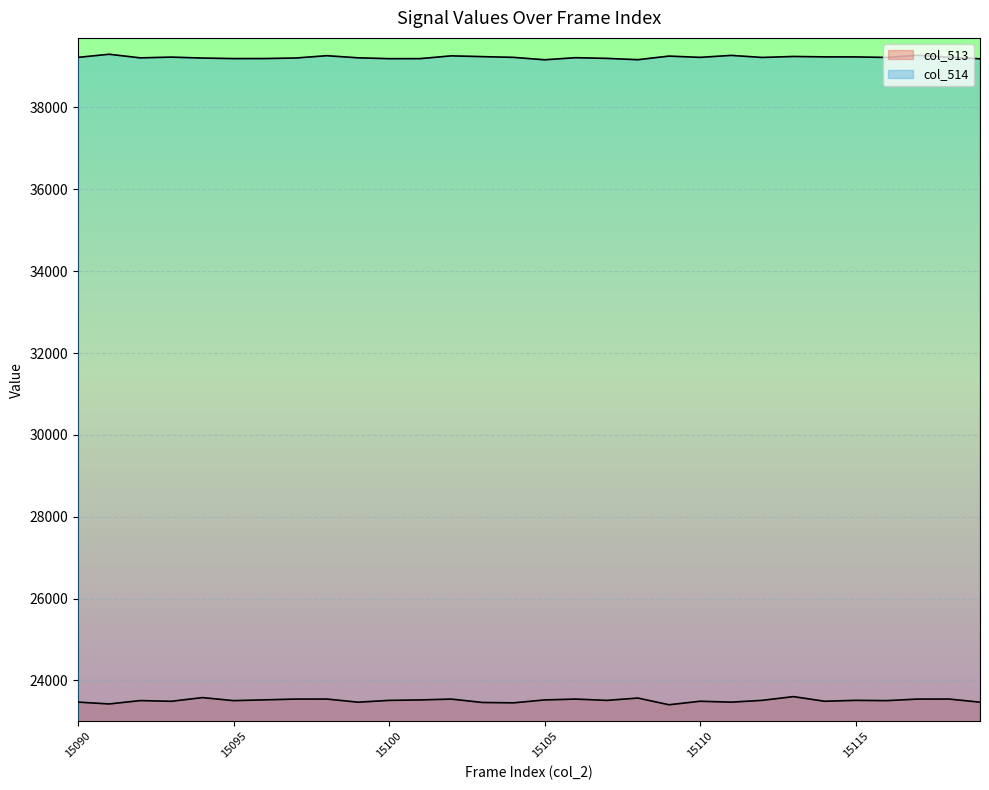

Read the col_514 value at 15101, to the nearest 5.

39195